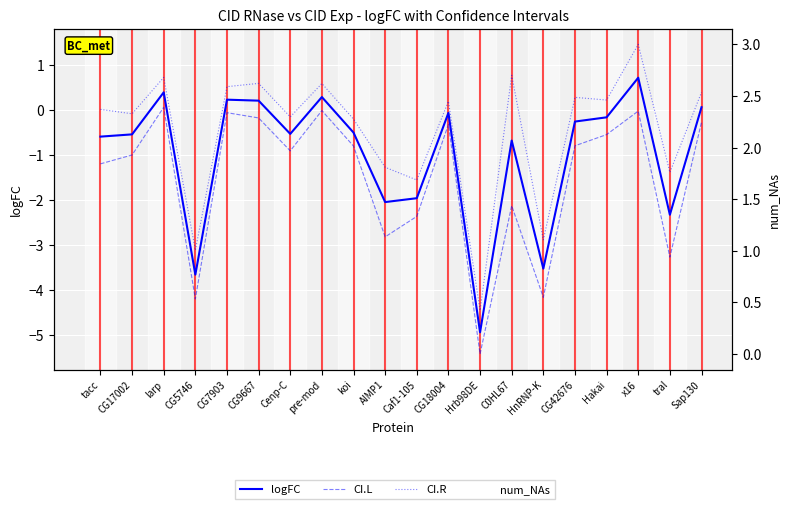

List the series in order of their peak value, highest first.

num_NAs, CI.R, logFC, CI.L